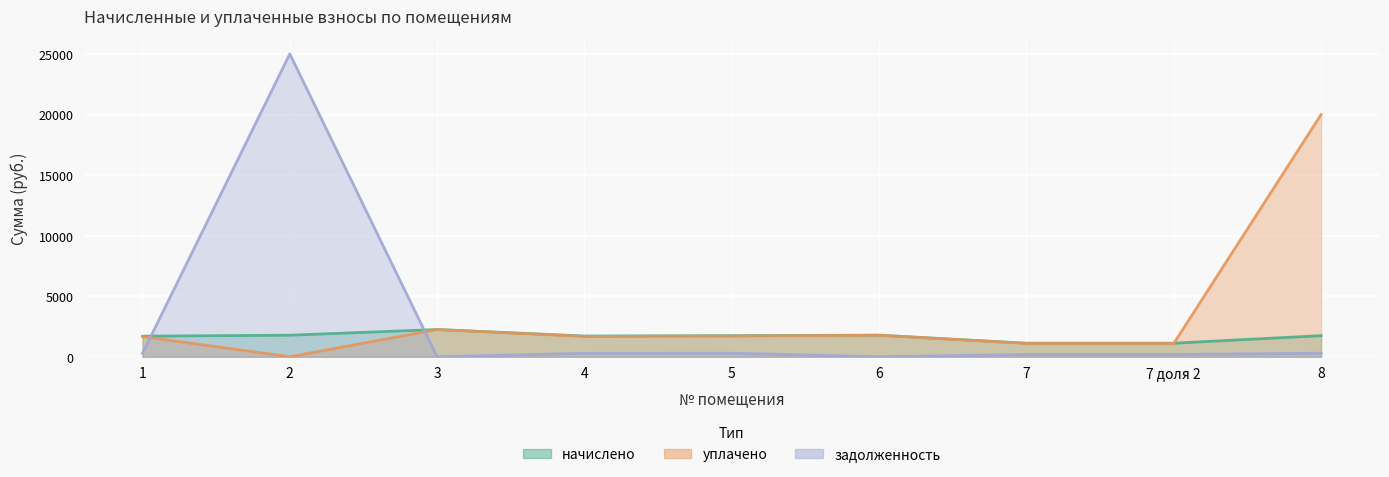

At which category does задолженность reach its first local valley?

3